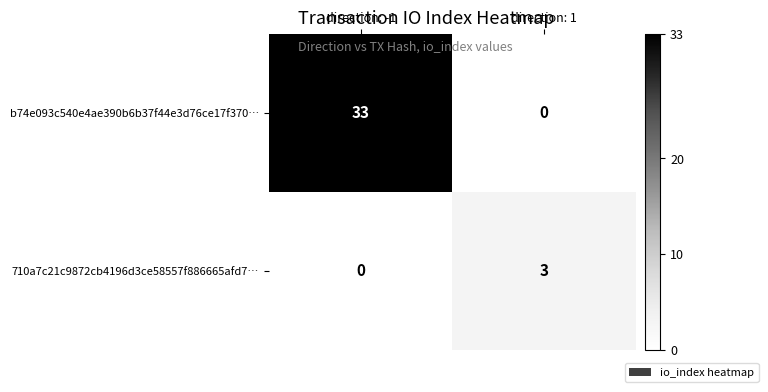

List the series in order of their peak value, highest first.

b74e093c540e4ae390b6b37f44e3d76ce17f370…, 710a7c21c9872cb4196d3ce58557f886665afd7…